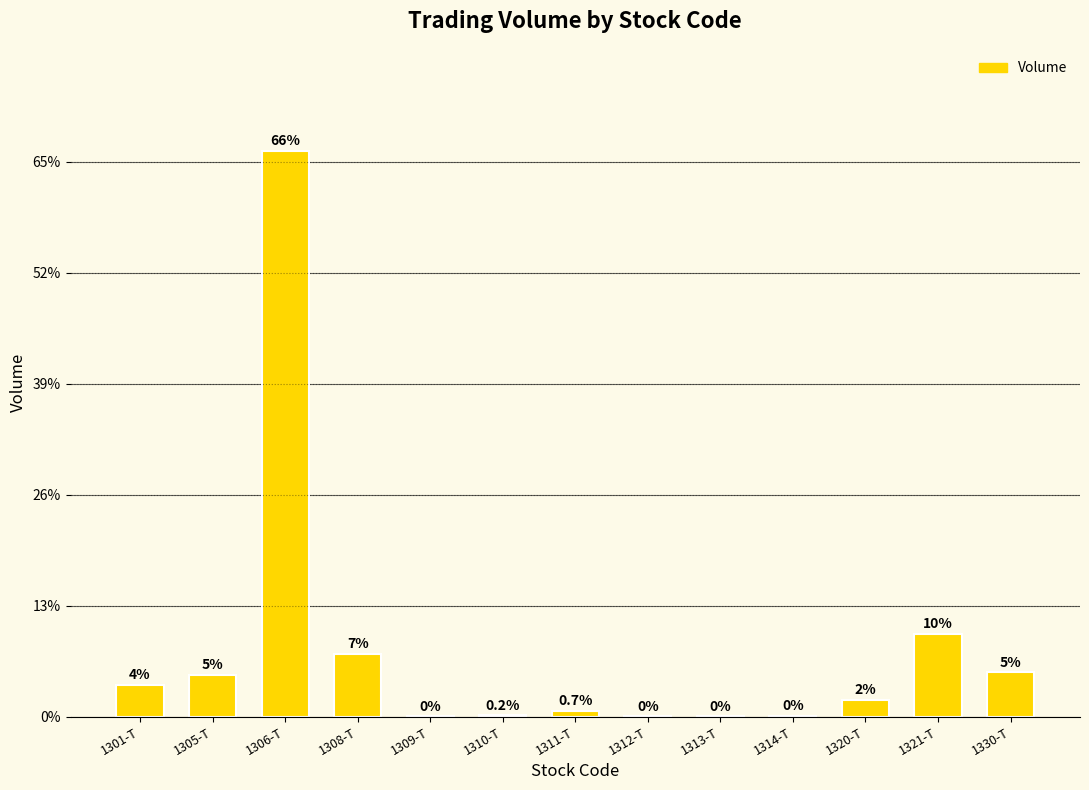

What is the change in value from 1308-T to 1321-T?

+2.3